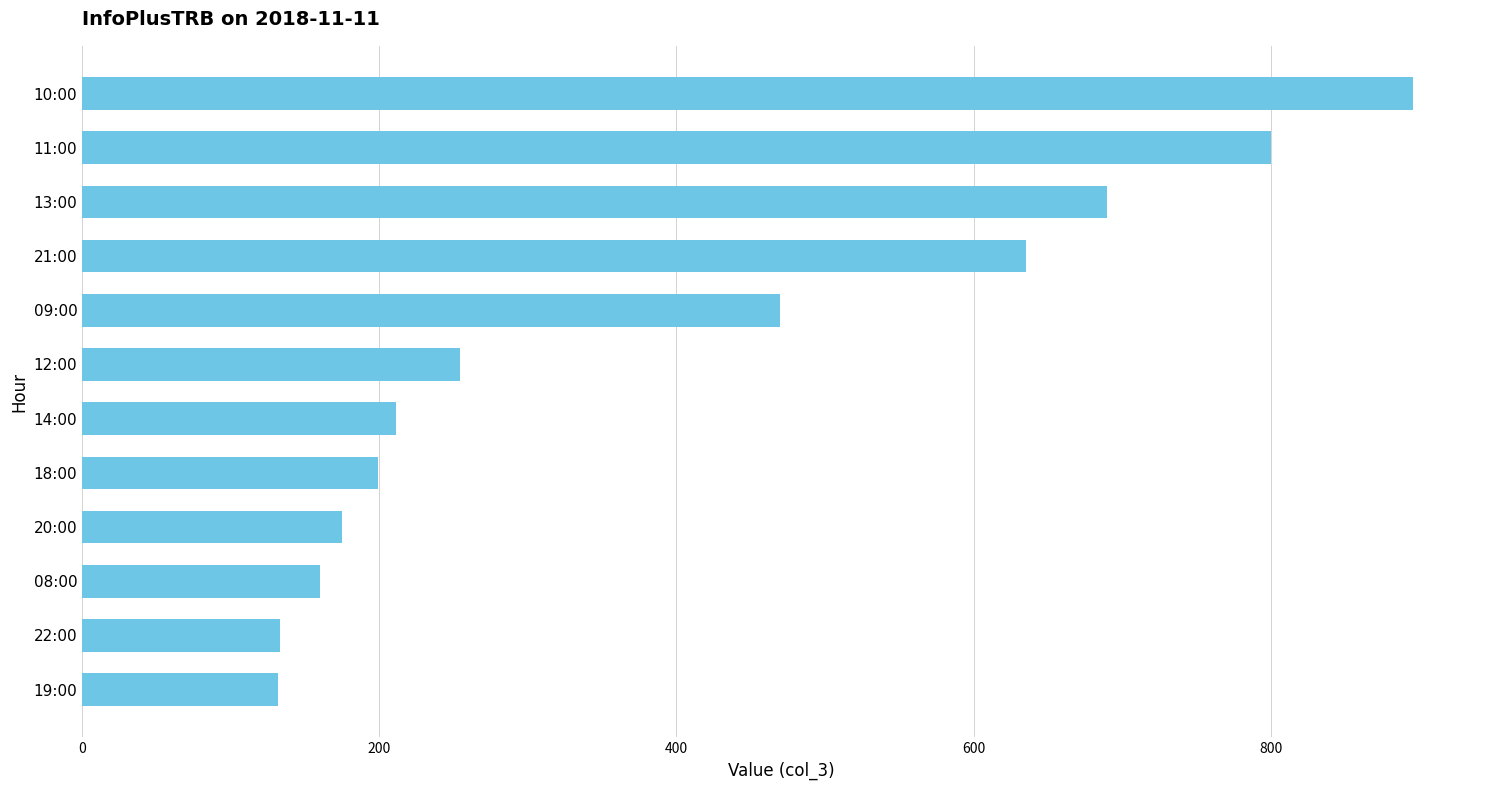

At which label is the value closest to 514?

09:00